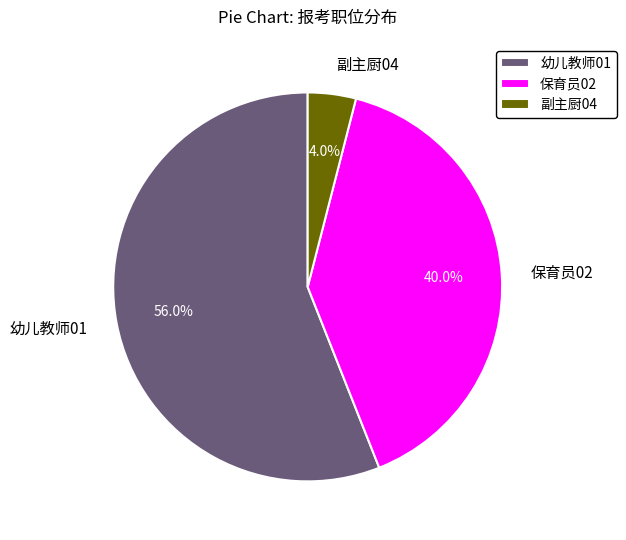

Does 幼儿教师01 account for over 50% of the chart?

Yes